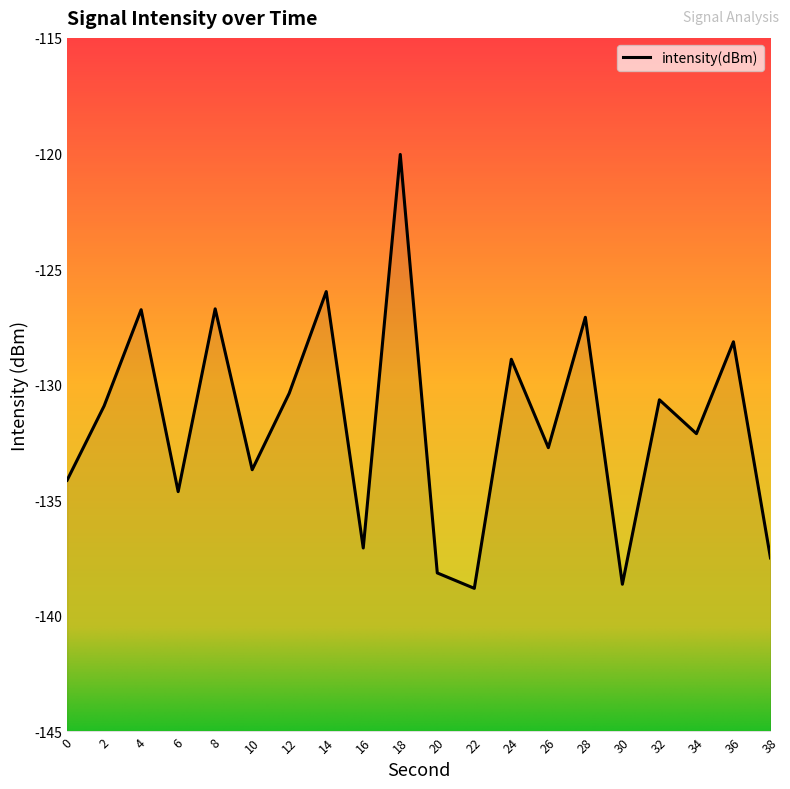

How many lines are shown in the chart?

1